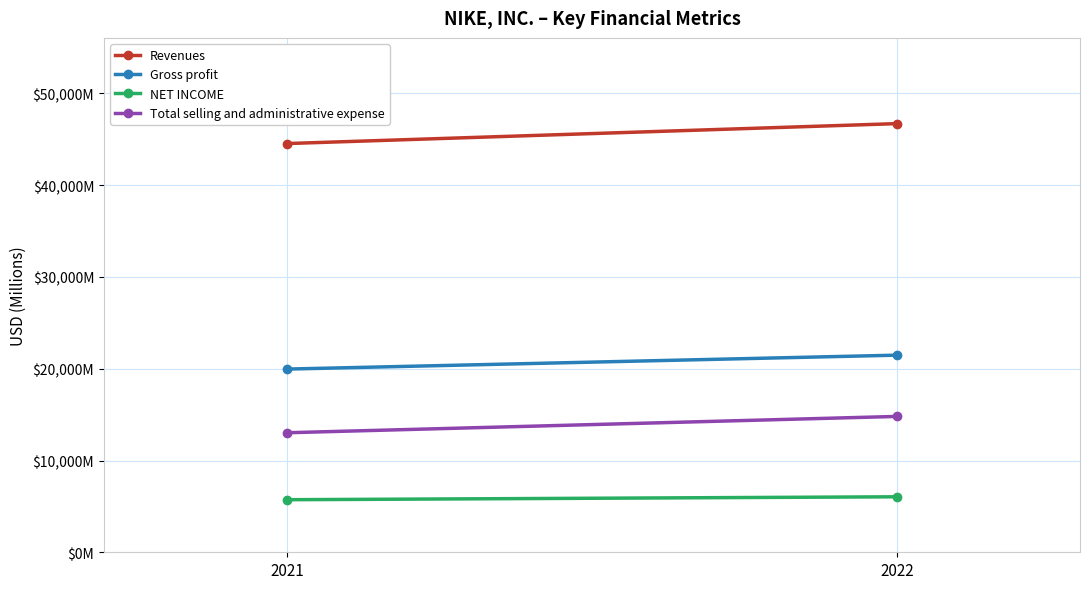

True or false: NET INCOME has a value of 2730 at 2021.

False